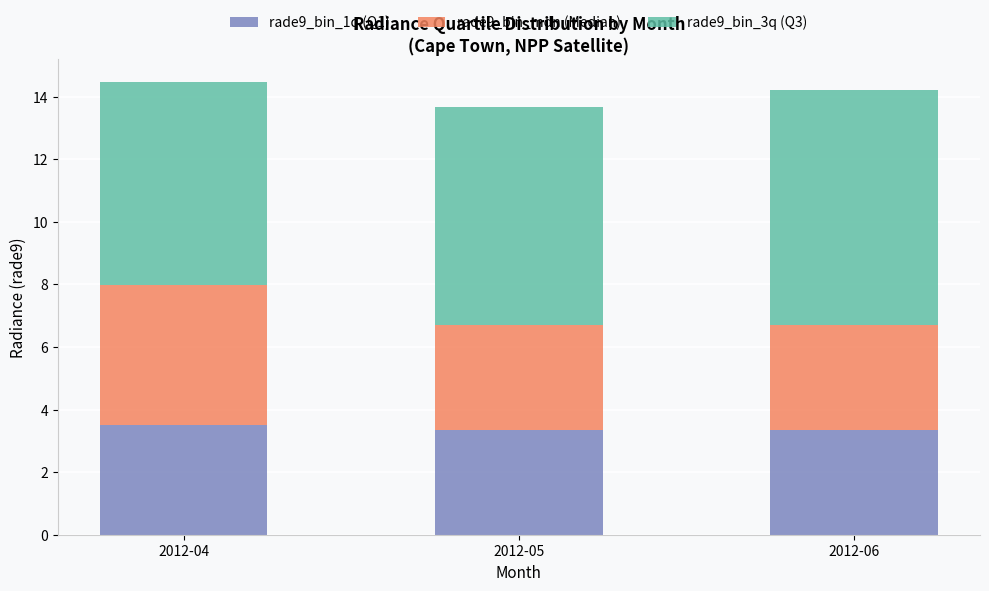

Is it true that rade9_bin_1q (Q1) equals 5.7 at 2012-04?

False